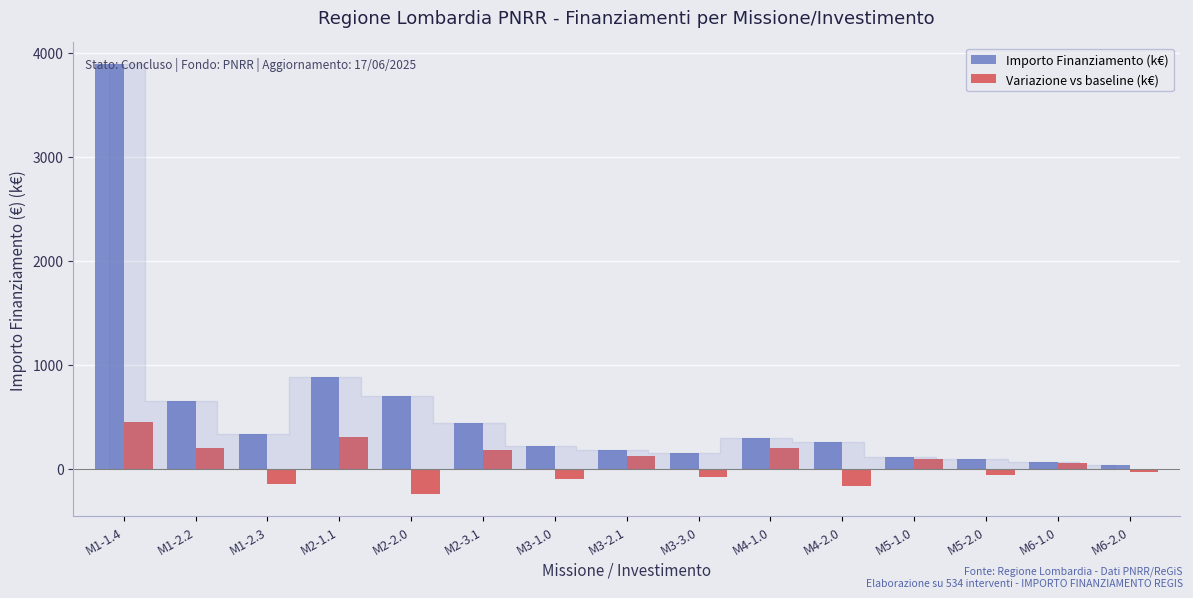

Reading left to right, transcribe all the data shown in this chart.

Importo Finanziamento (k€): M1-1.4=3890.4	M1-2.2=650.0	M1-2.3=328.5	M2-1.1=876.1	M2-2.0=693.2	M2-3.1=438.1	M3-1.0=218.9	M3-2.1=182.5	M3-3.0=146.1	M4-1.0=292.0	M4-2.0=255.5	M5-1.0=109.5	M5-2.0=87.6	M6-1.0=58.4	M6-2.0=36.5
Variazione vs baseline (k€): M1-1.4=450.0	M1-2.2=200.0	M1-2.3=-150.0	M2-1.1=300.0	M2-2.0=-250.0	M2-3.1=180.0	M3-1.0=-100.0	M3-2.1=120.0	M3-3.0=-80.0	M4-1.0=200.0	M4-2.0=-170.0	M5-1.0=90.0	M5-2.0=-60.0	M6-1.0=50.0	M6-2.0=-30.0